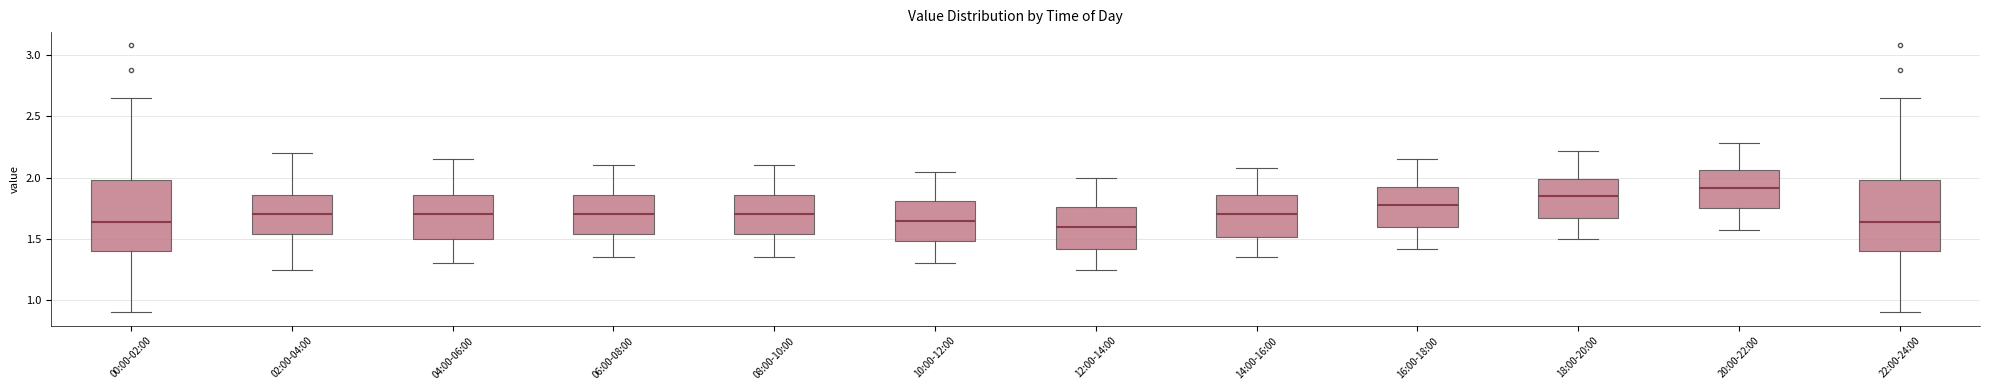

Where is the lower edge of the box for 10:00-12:00 on the y-axis? The values are not printed on the chart, so give them approximately, as read against the axis.

1.50